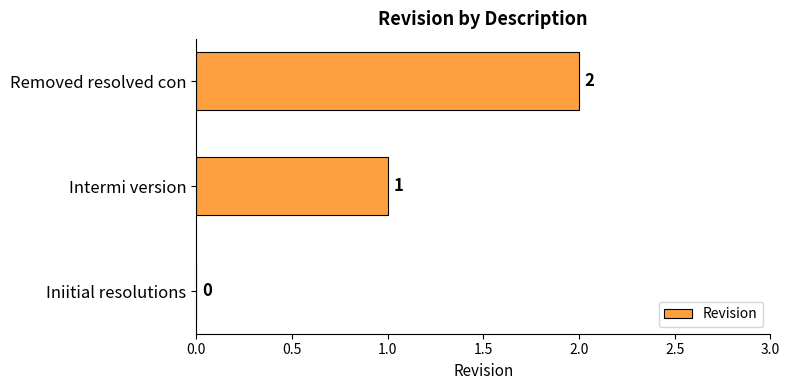

What is the ratio of the value at Removed resolved con to the value at Intermi version?

2.0